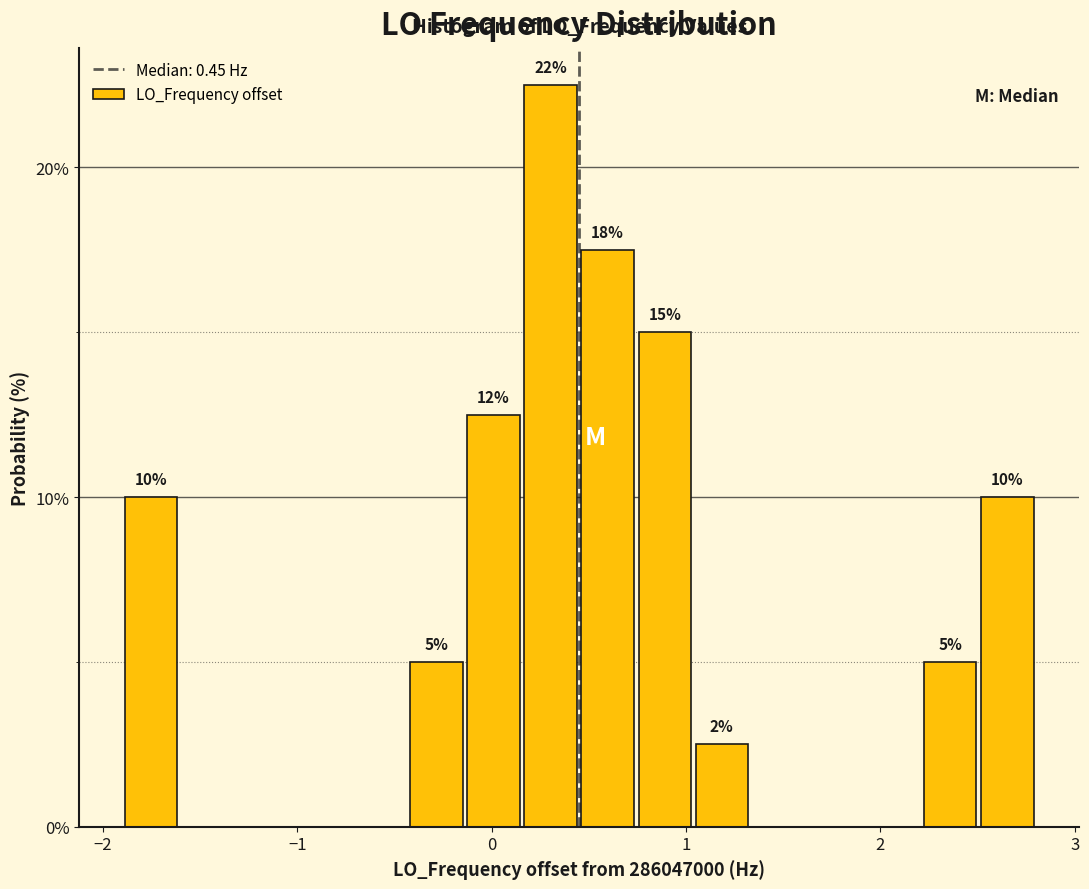

Around what value on the x-axis is the tallest bar? Give the approximate position of its centre, as read against the axis.

0.3